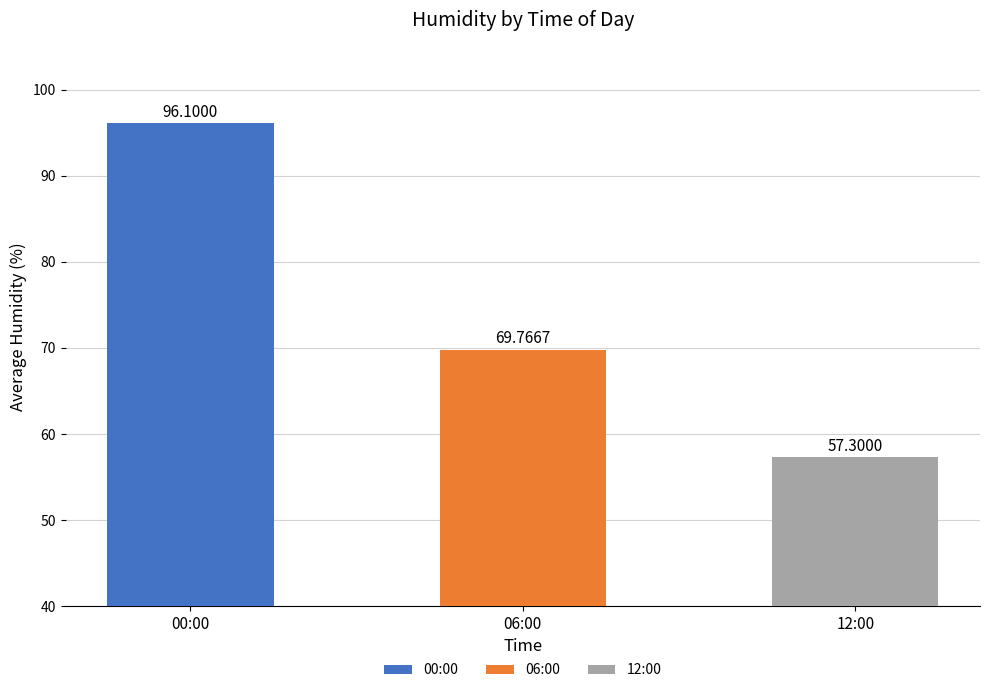

The value of 00:00 at 11 is 40. True or false?

False